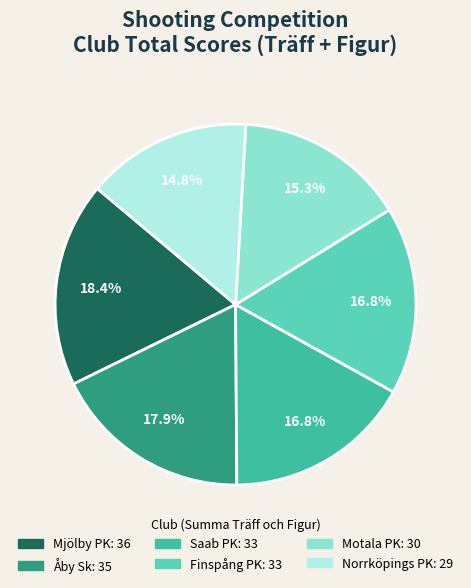

True or false: Norrköpings PK accounts for 21% of the total.

False